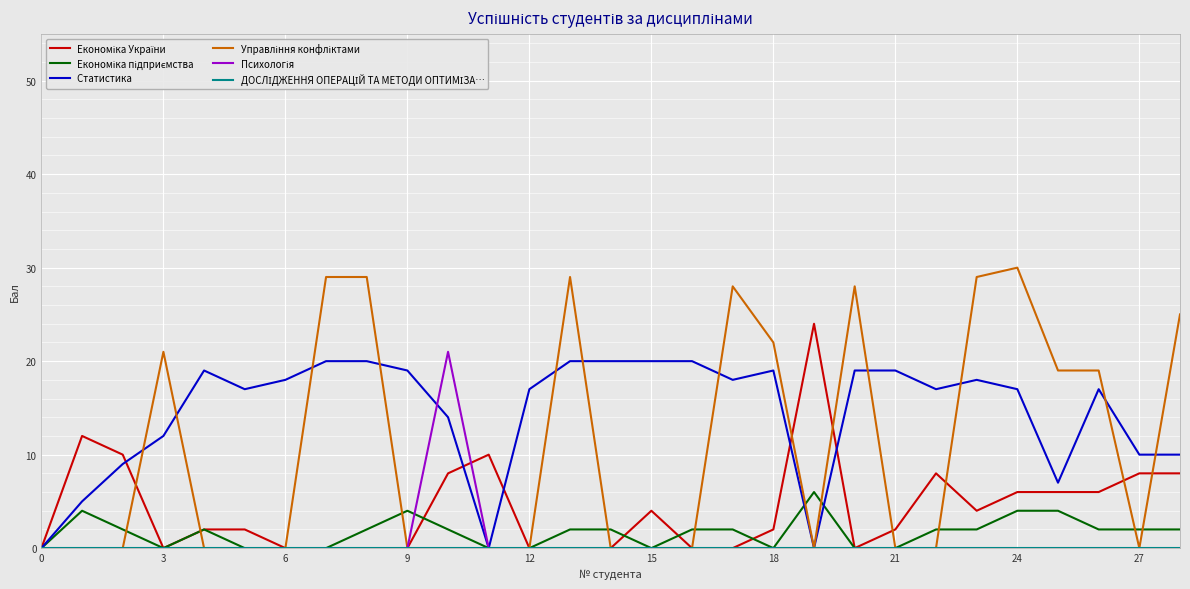

What is the greatest value displayed?

30